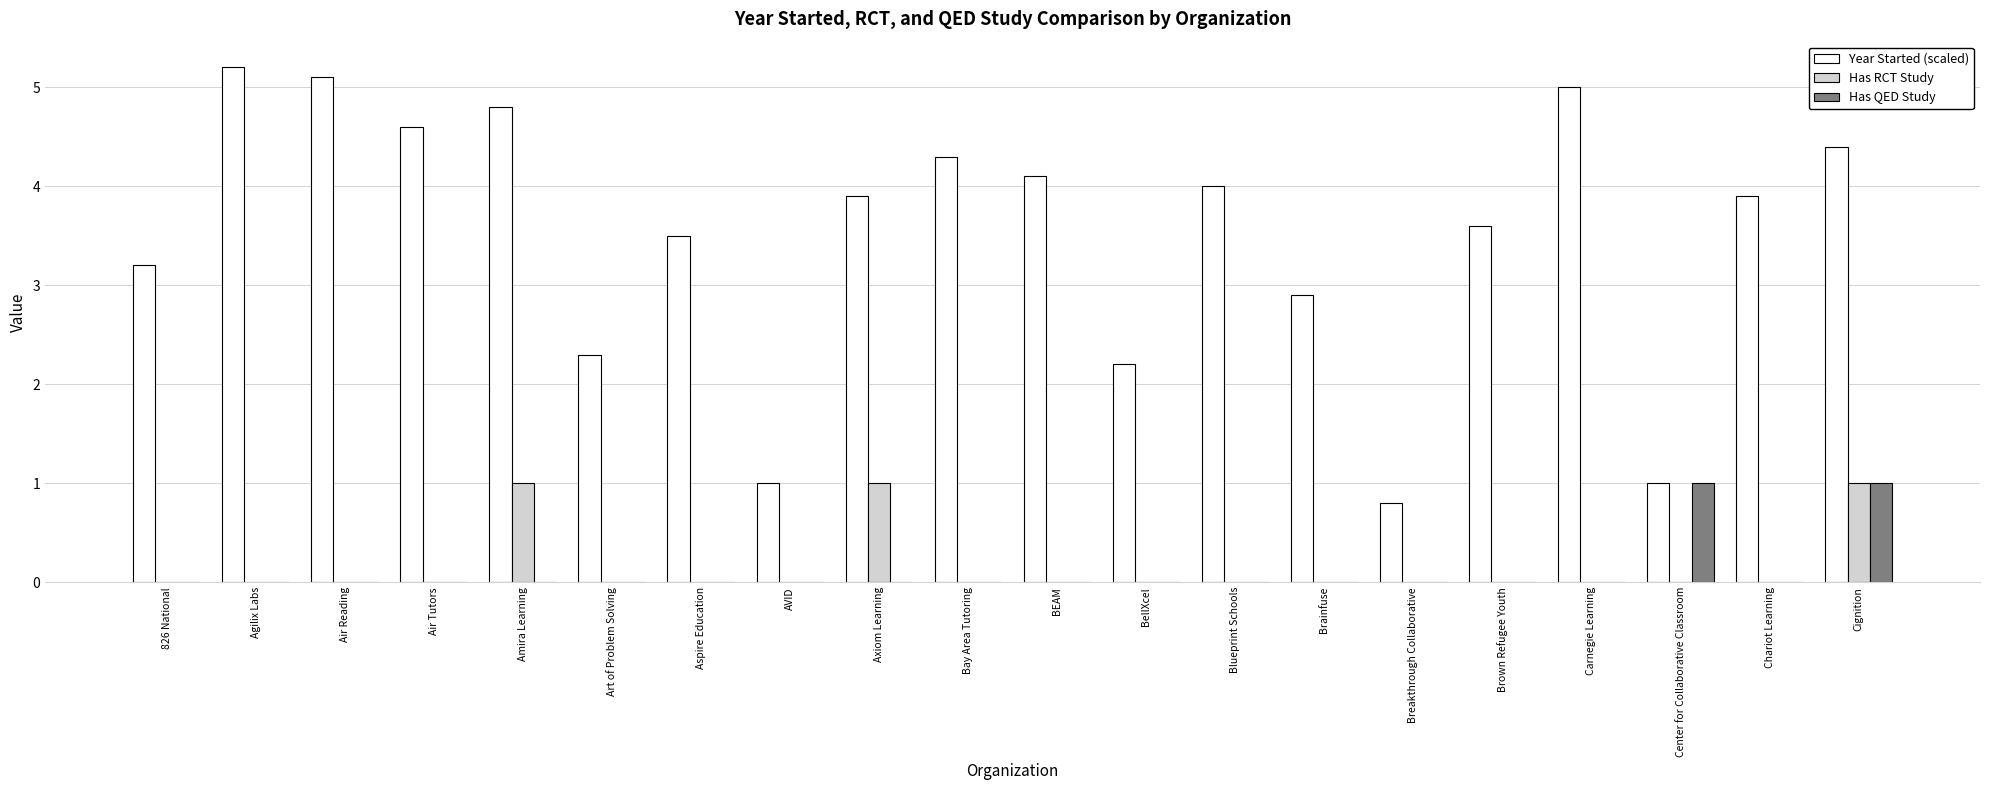

Count the number of data series in this chart.

3